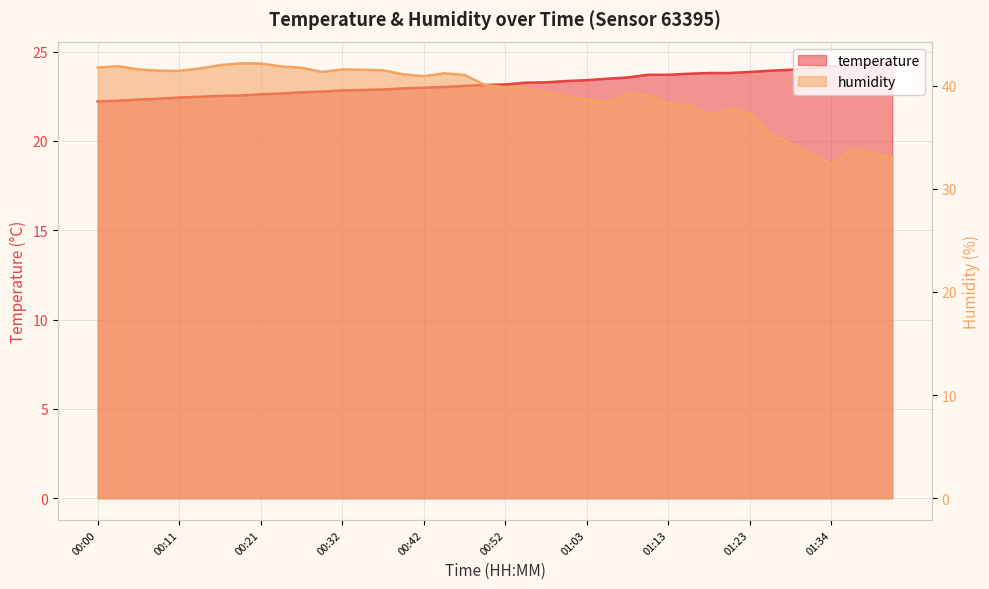

True or false: humidity and temperature intersect in this chart.

False